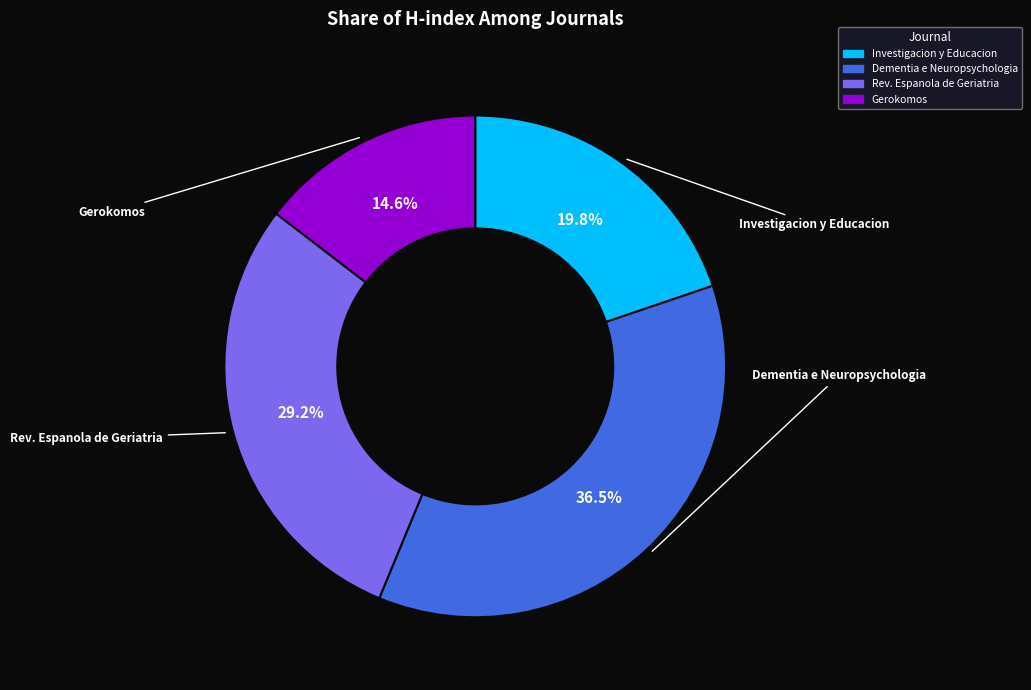

Does any single category account for the majority?

No